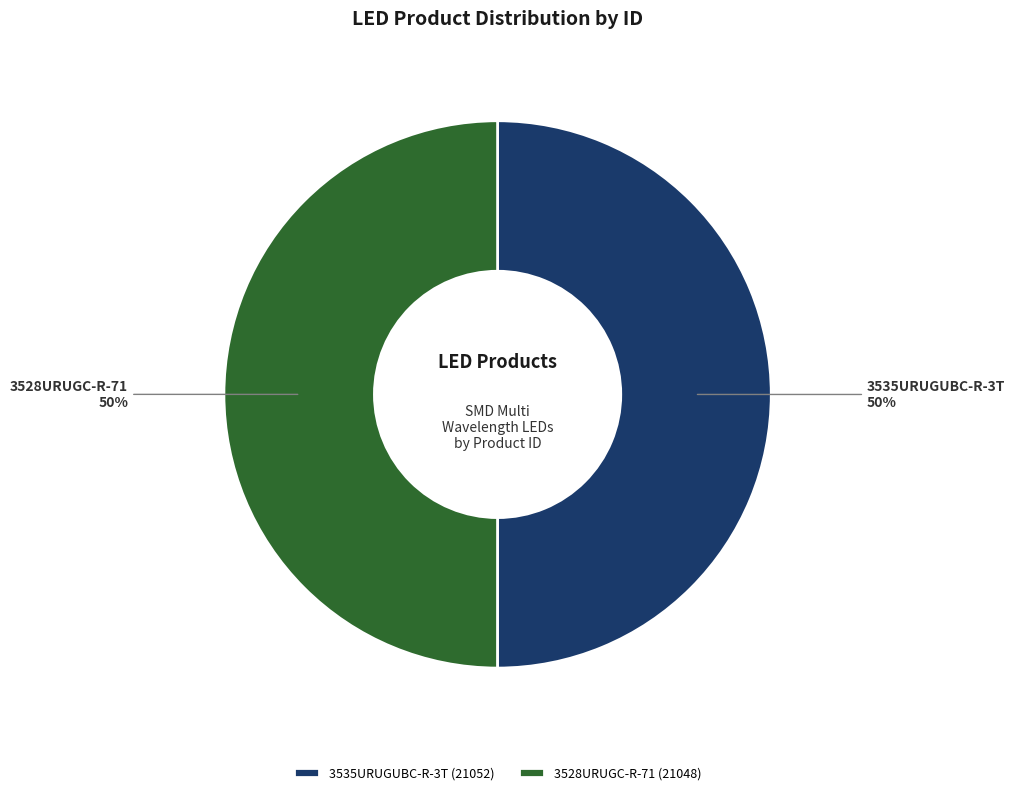

To the nearest percent, what portion does 3528URUGC-R-71 represent?

50%